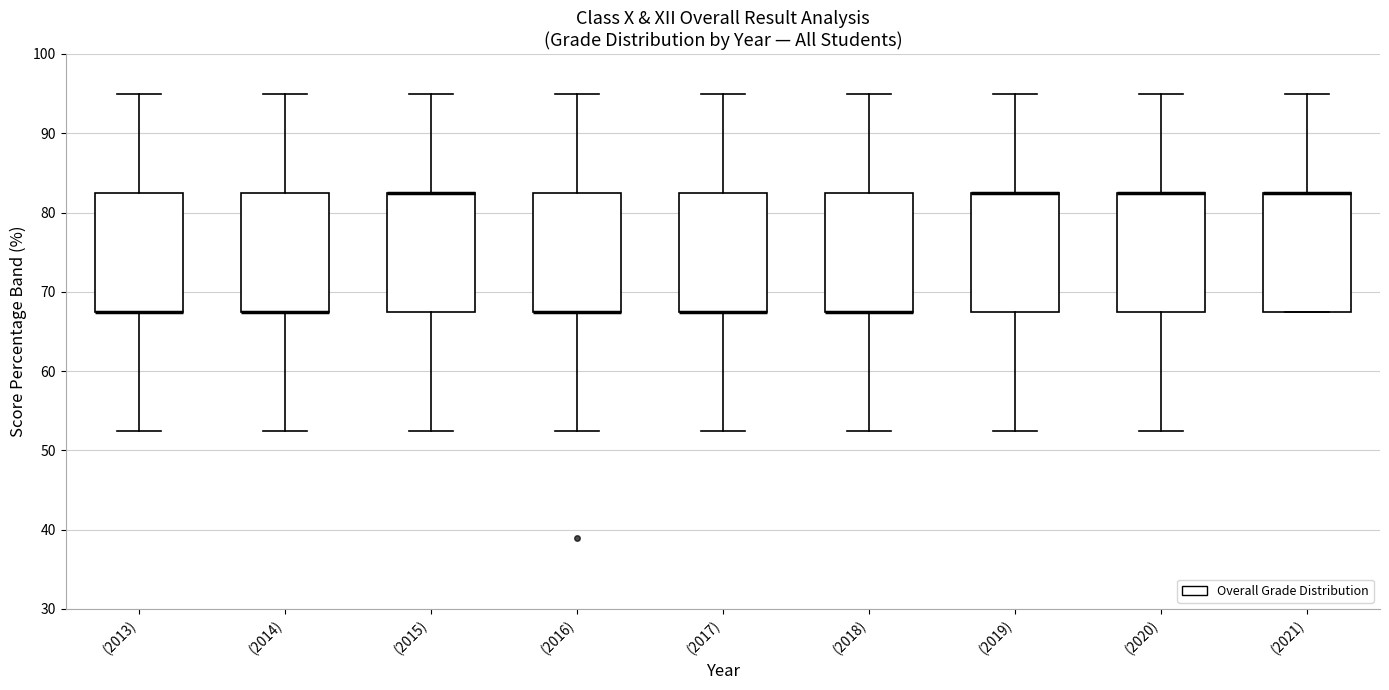

Where is the upper edge of the box for (2013) on the y-axis? The values are not printed on the chart, so give them approximately, as read against the axis.

83